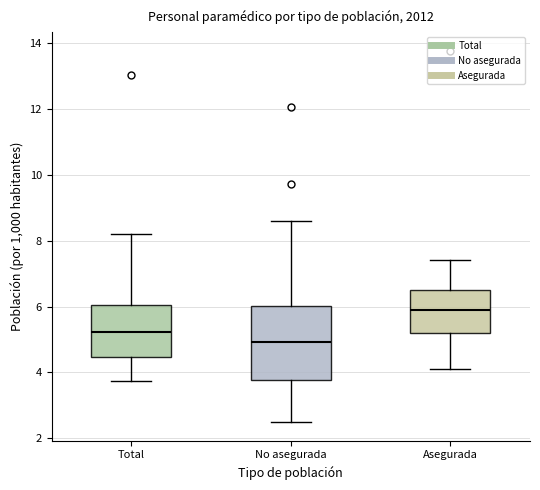

Which box is the tallest, from its lower edge to its upper edge?

No asegurada